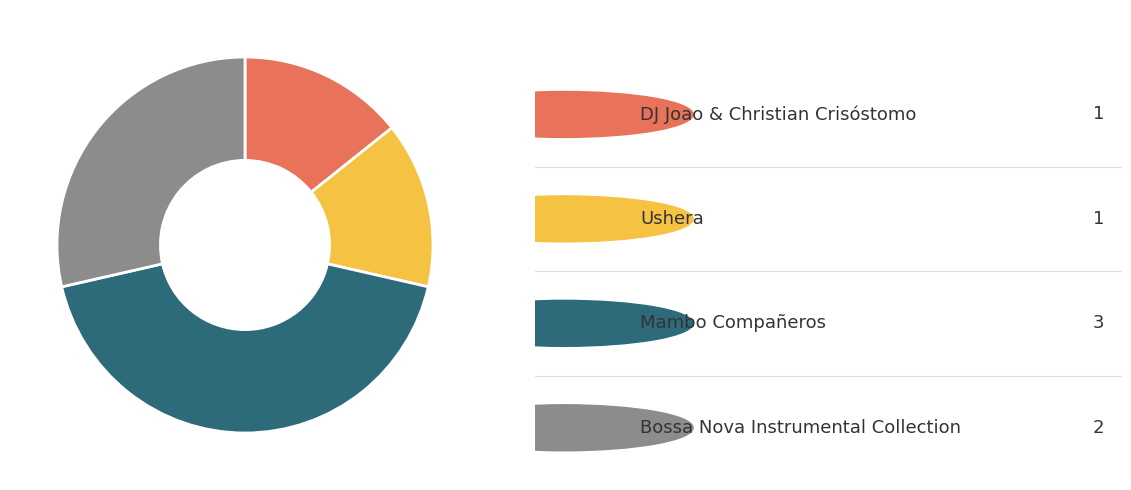

Is there any slice that represents more than half of the pie?

No